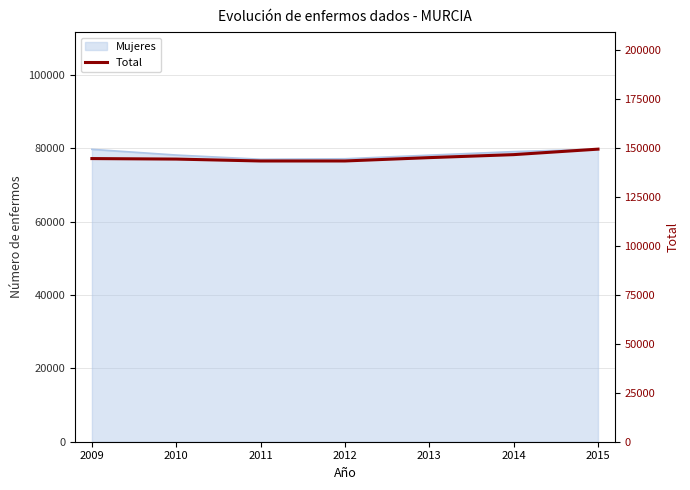

List the labels in order of value, largest first.

2015, 2014, 2013, 2009, 2010, 2012, 2011